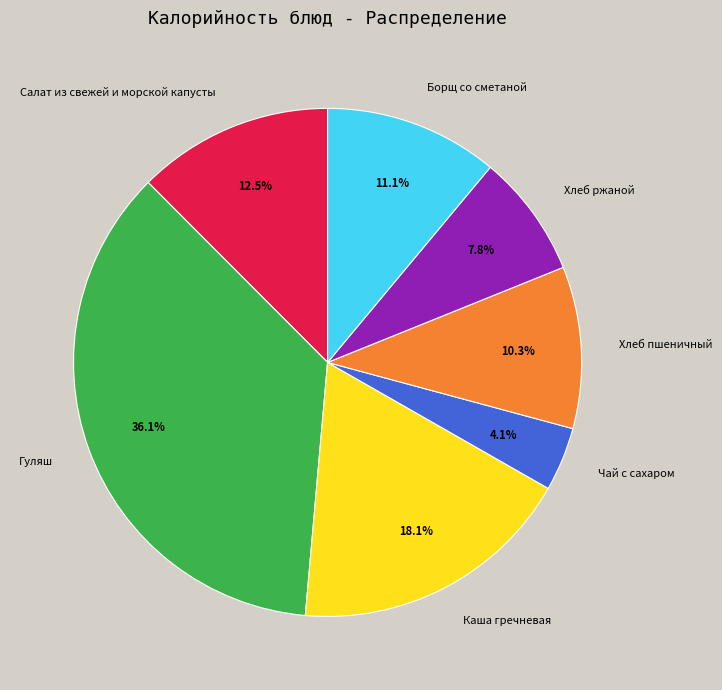

What portion of the pie excludes Салат из свежей и морской капусты?

87.5%